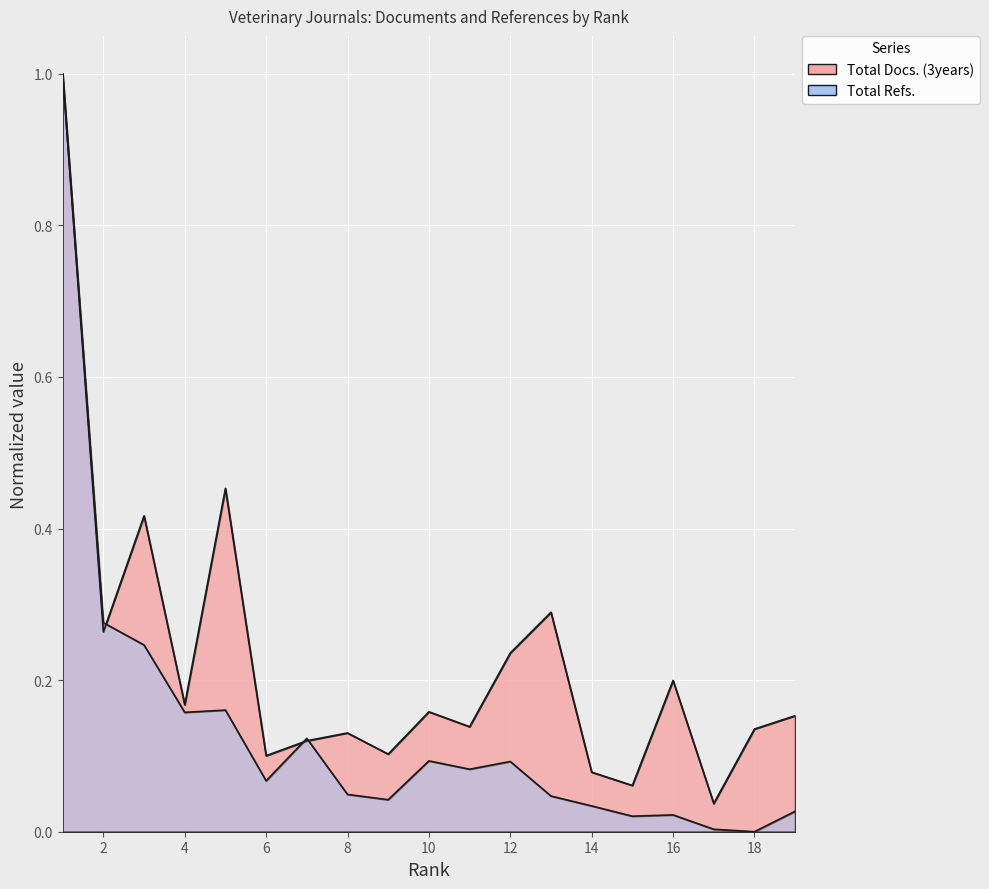

Which series ends up on top after the final intersection of Total Refs. and Total Docs. (3years)?

Total Docs. (3years)